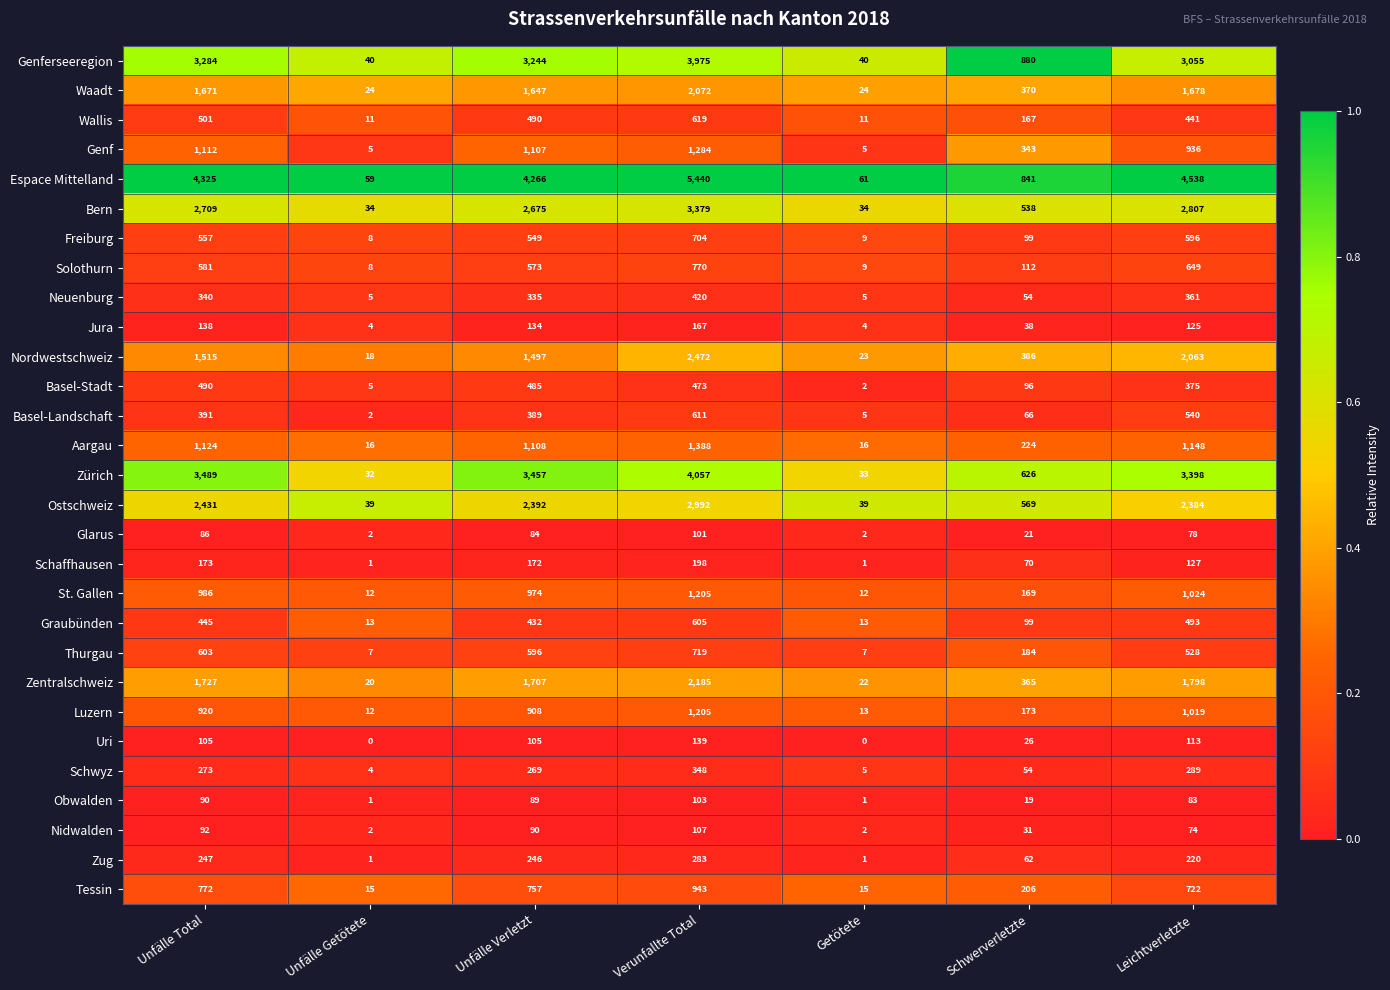

Where is Tessin nearest to the value 479?

Leichtverletzte